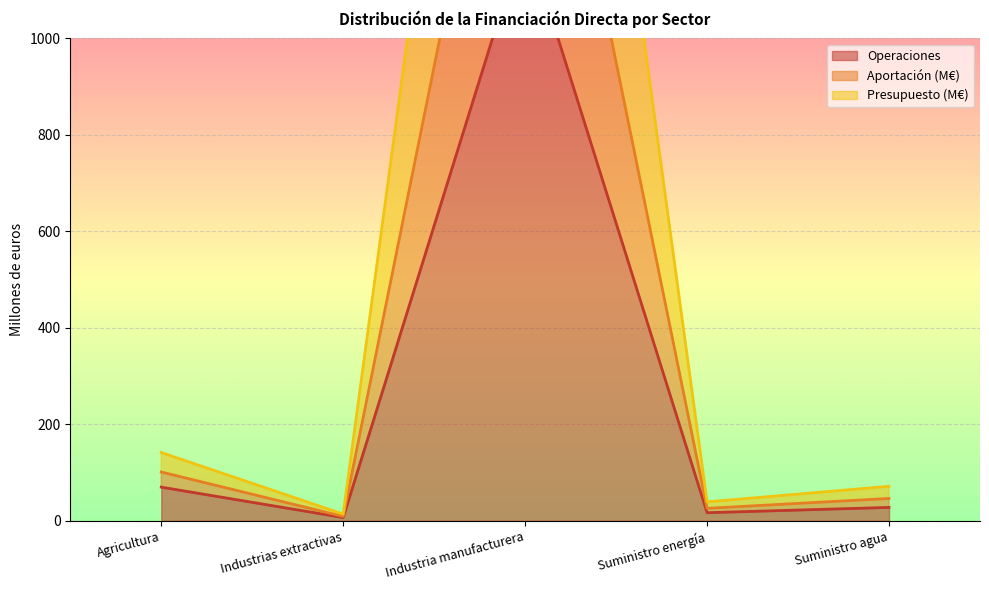

What is the greatest value displayed?

2806.0